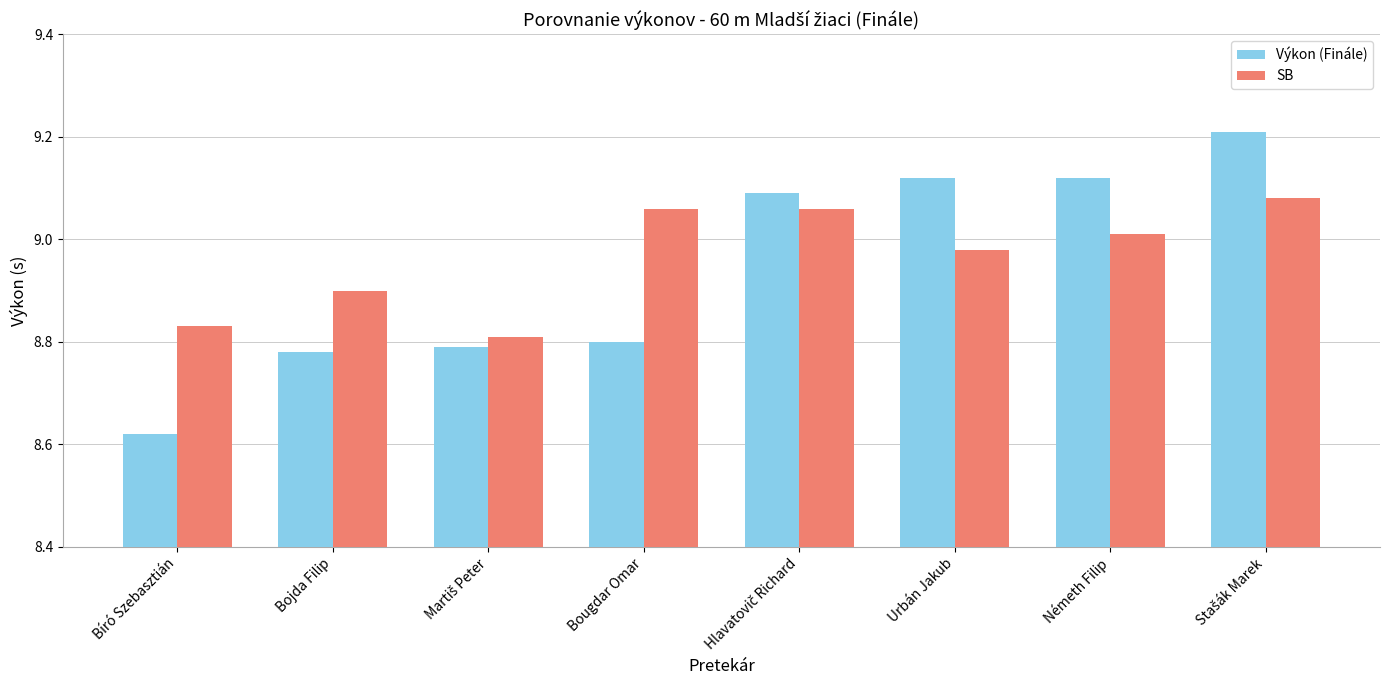

True or false: Výkon (Finále) has a value of 9.1 at Németh Filip.

True